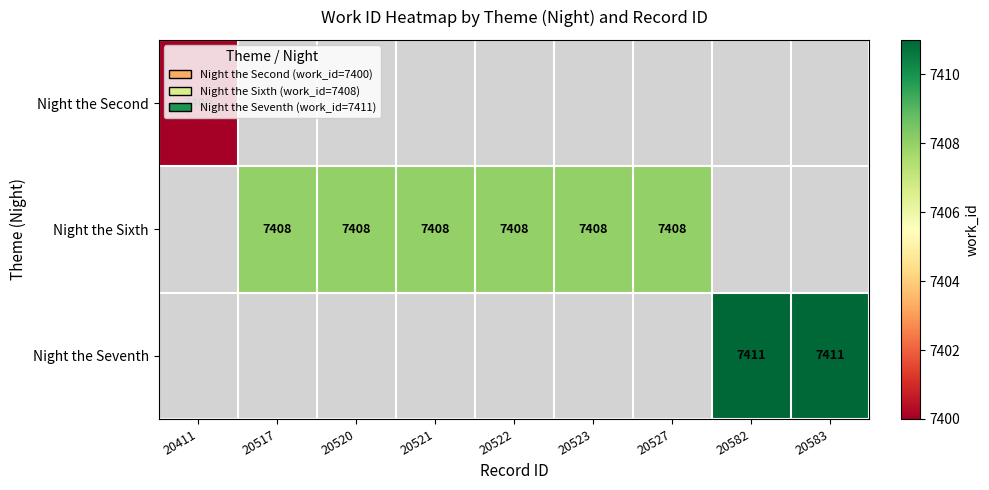

The Night the Sixth series shows 7408 at 20520. True or false?

True